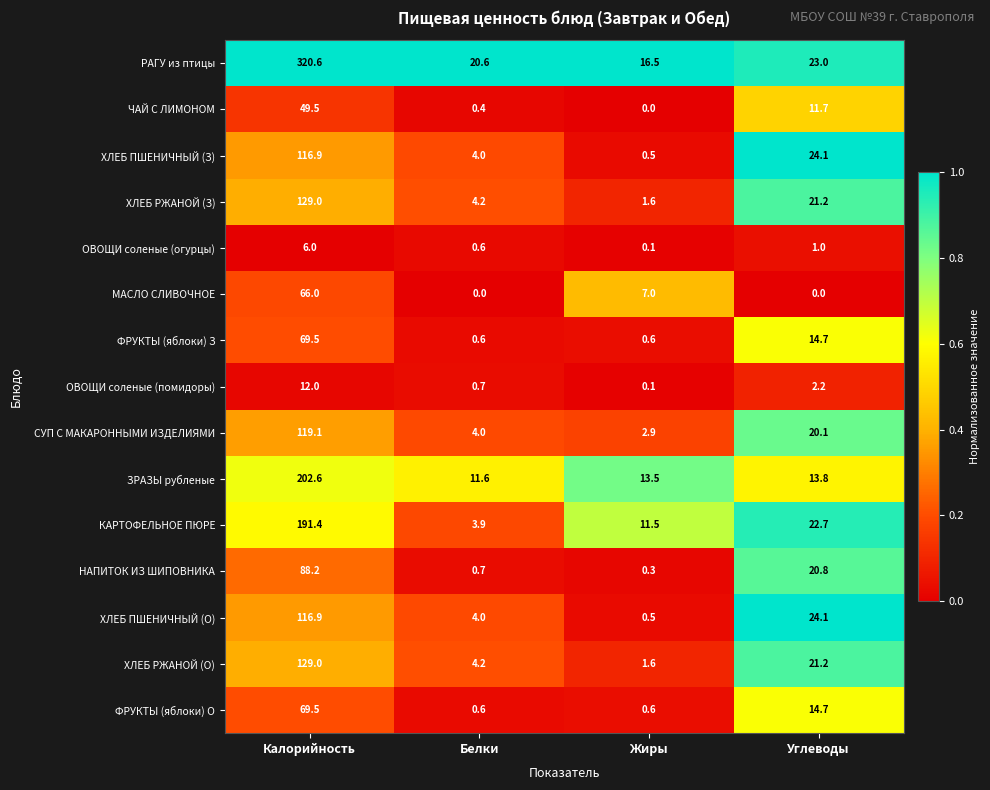

What is the approximate value of НАПИТОК ИЗ ШИПОВНИКА at Калорийность?

88.2